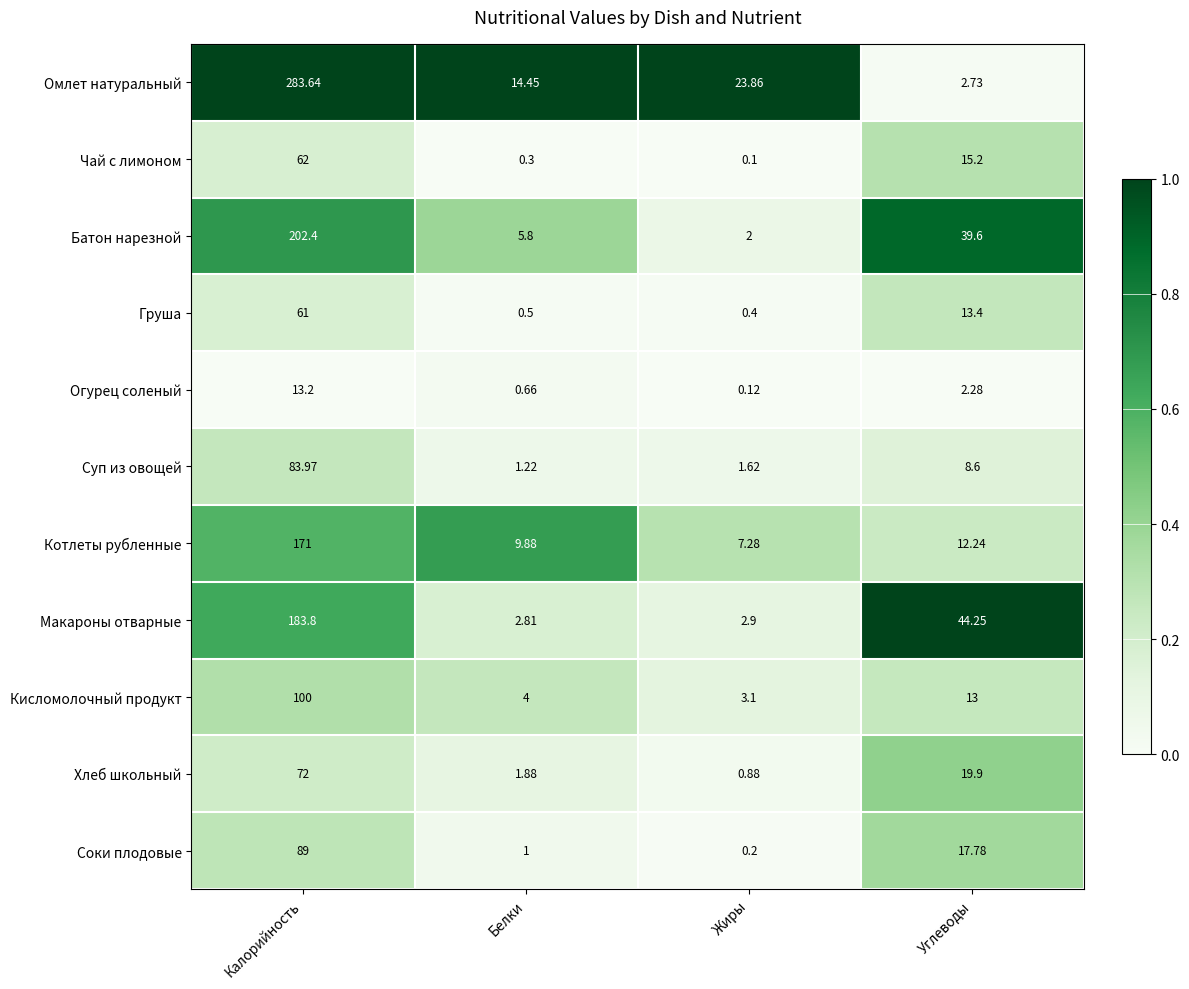

At which category is the sum across all series the highest?

Калорийность